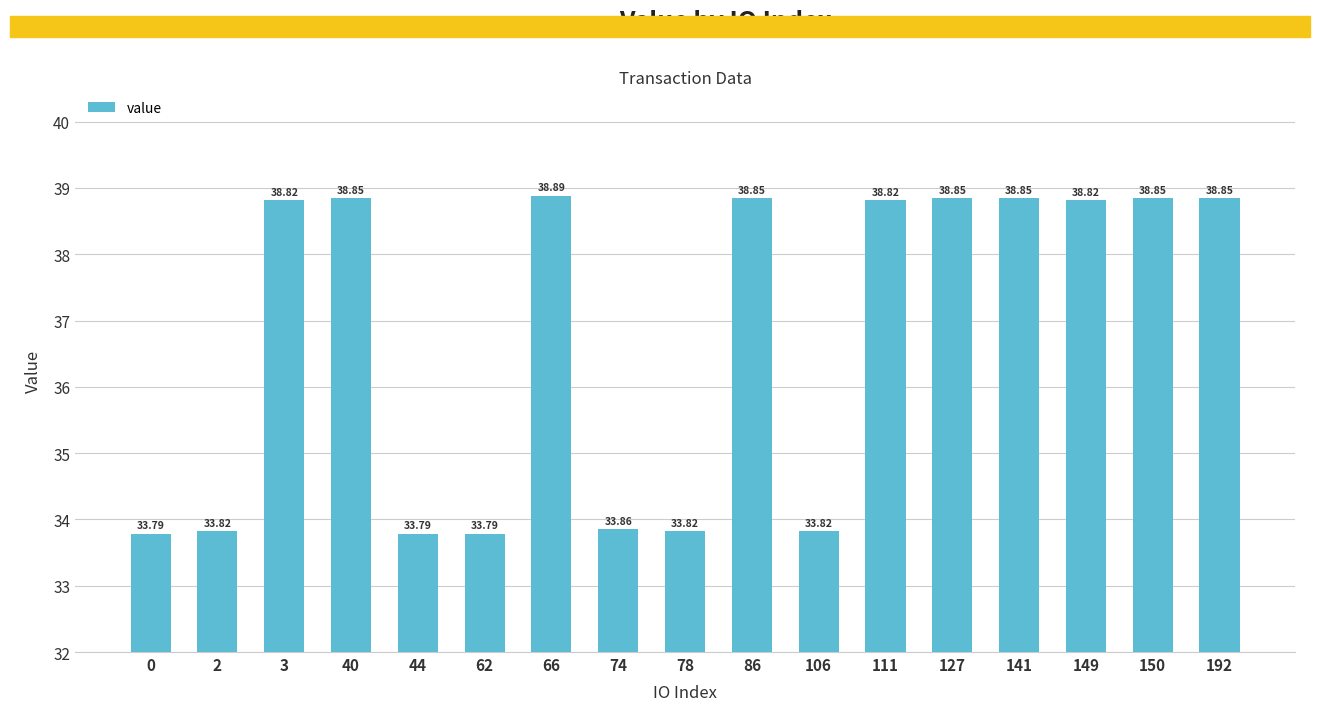

Reading left to right, transcribe all the data shown in this chart.

0=33.8	2=33.8	3=38.8	40=38.9	44=33.8	62=33.8	66=38.9	74=33.9	78=33.8	86=38.9	106=33.8	111=38.8	127=38.9	141=38.9	149=38.8	150=38.9	192=38.9